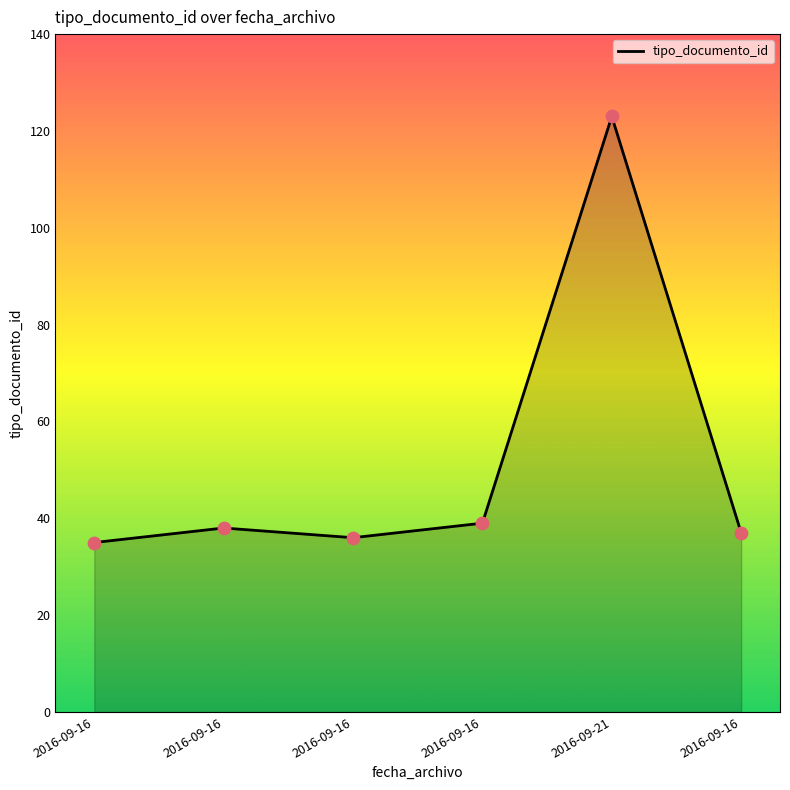

How many lines are shown in the chart?

1